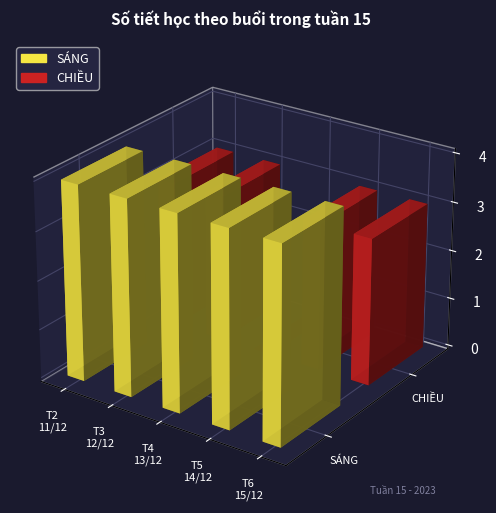

The CHIỀU series shows 3 at THỨ NĂM 14/12. True or false?

True